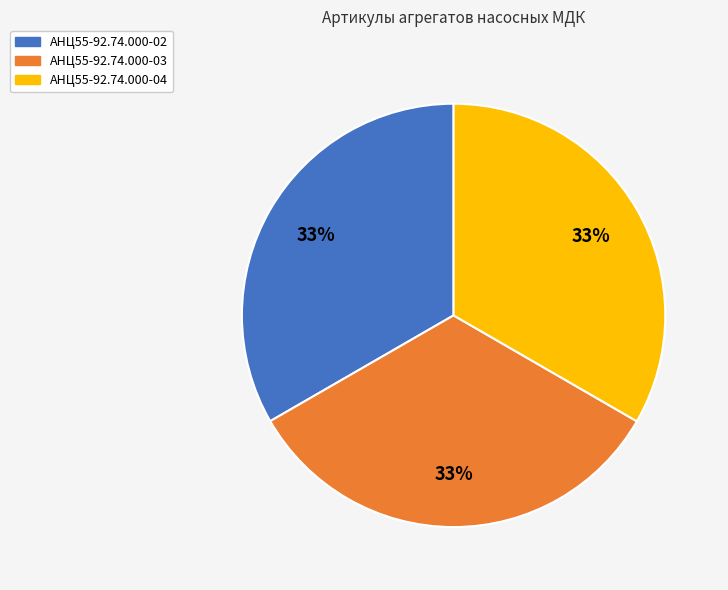

Does АНЦ55-92.74.000-02 represent more than half of the total?

No